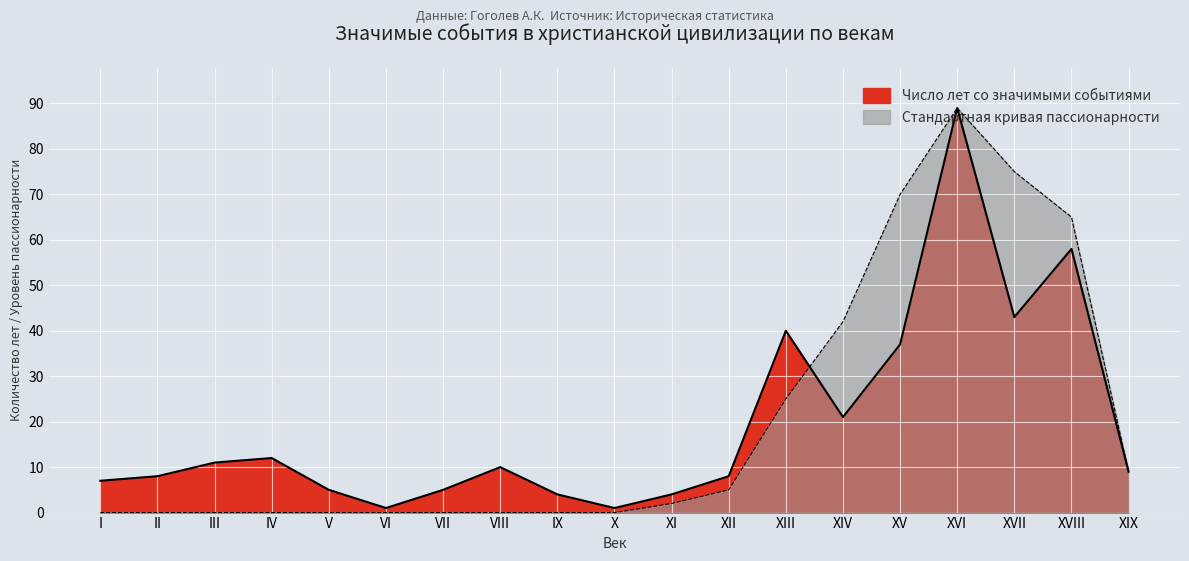

How many intersections are there between Стандартная кривая пассионарности and Число лет со значимыми событиями?

1